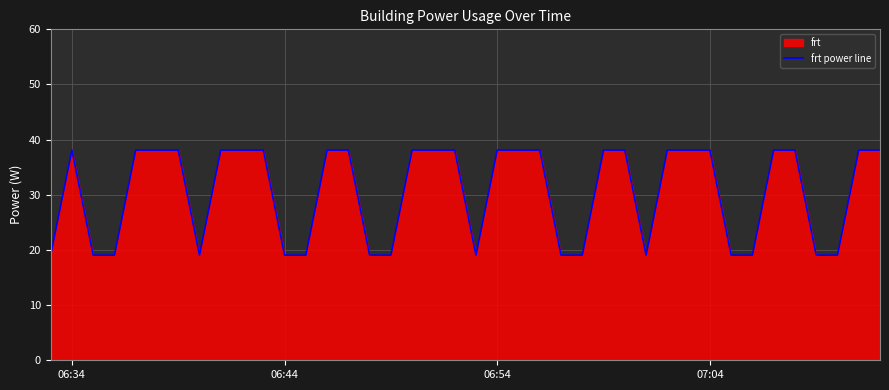

How many categories are shown in the chart?

40